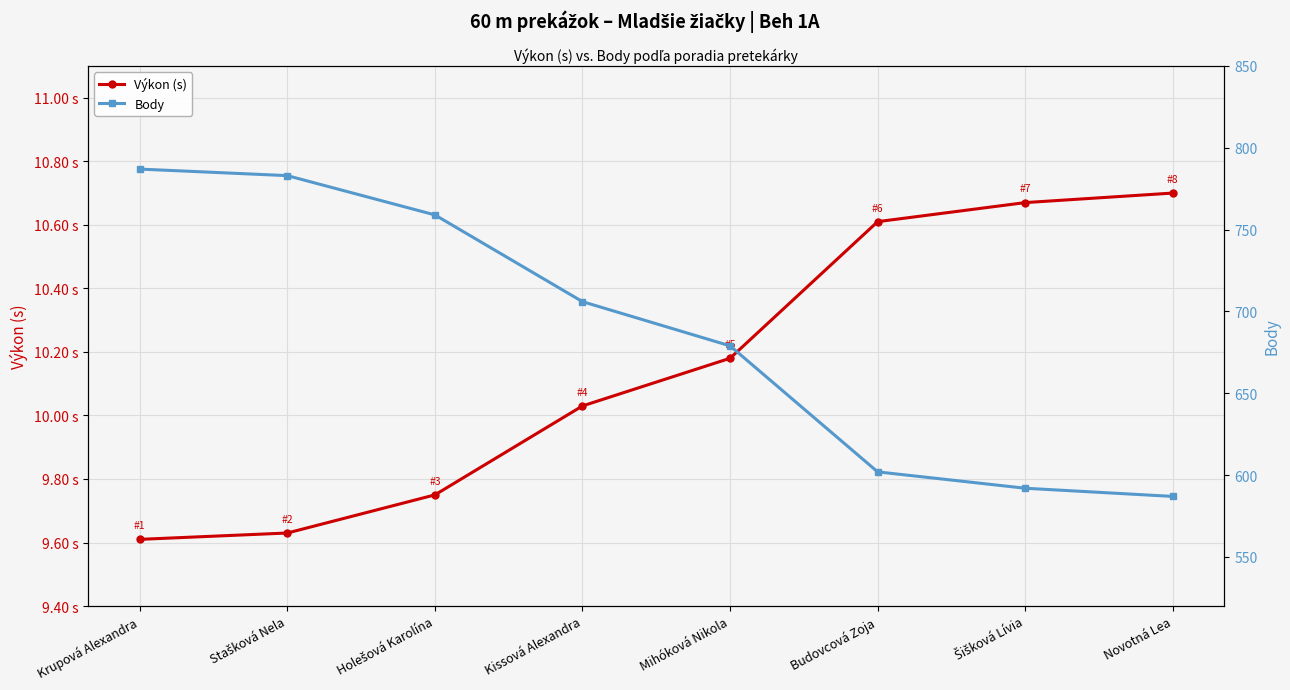

What are all the series names shown in the legend?

Výkon (s), Body